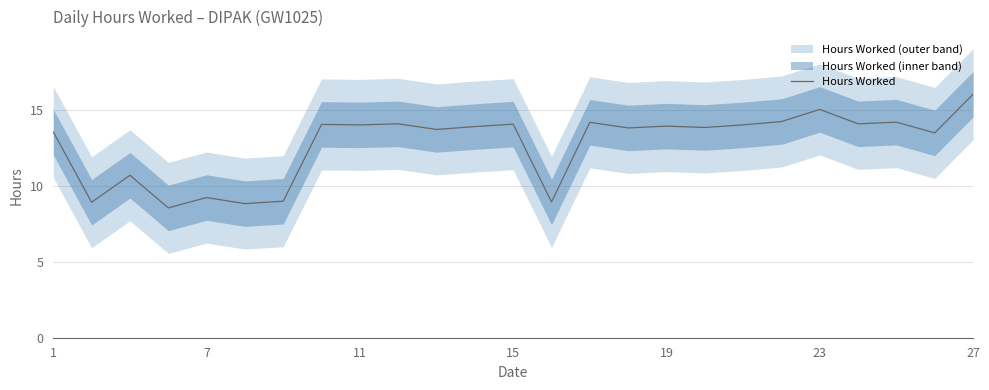

The chart shows a value of 14.1 at 21. True or false?

True